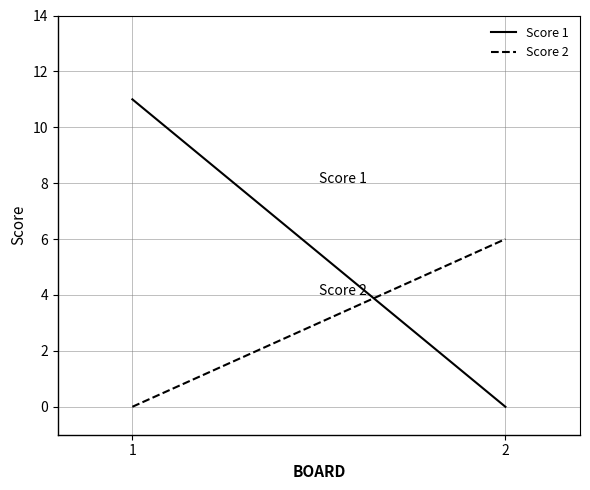

What is the average value of the Score 2 series?

3